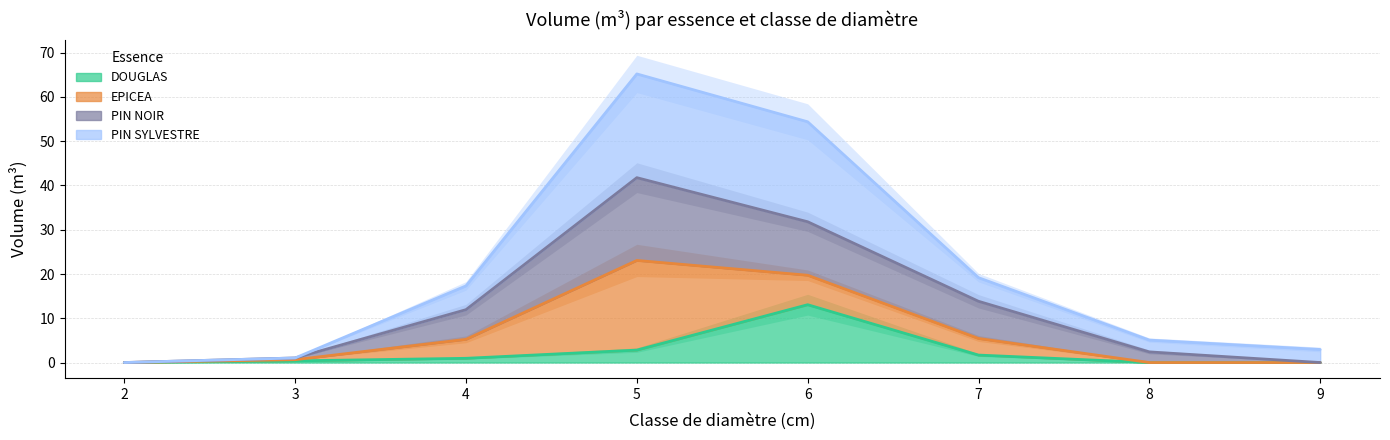

What is the difference between the second highest and second lowest values in the PIN NOIR series?

31.8